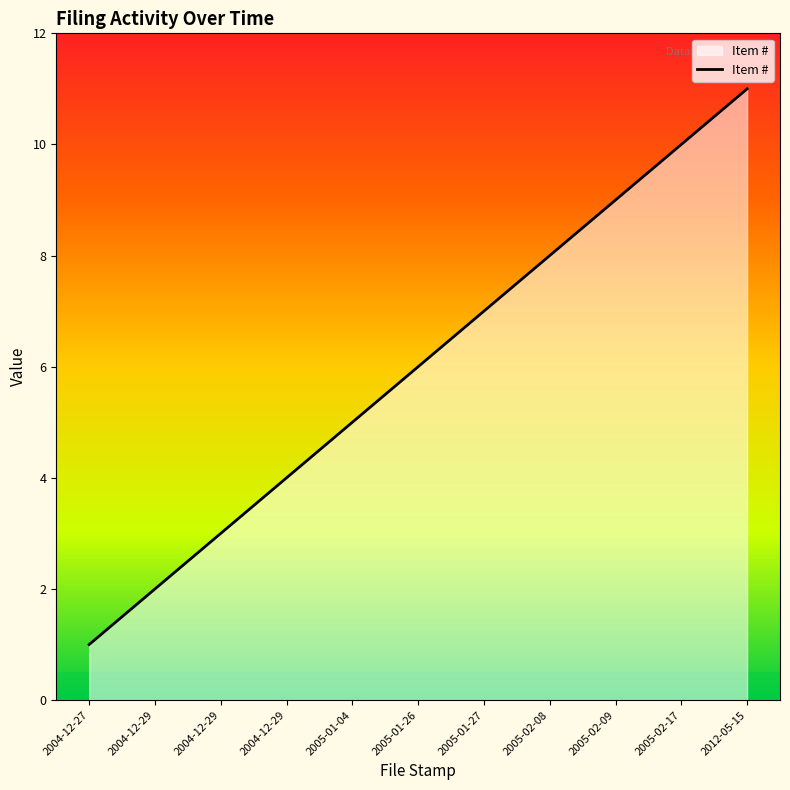

Reading left to right, transcribe all the data shown in this chart.

1	2	3	4	5	6	7	8	9	10	11